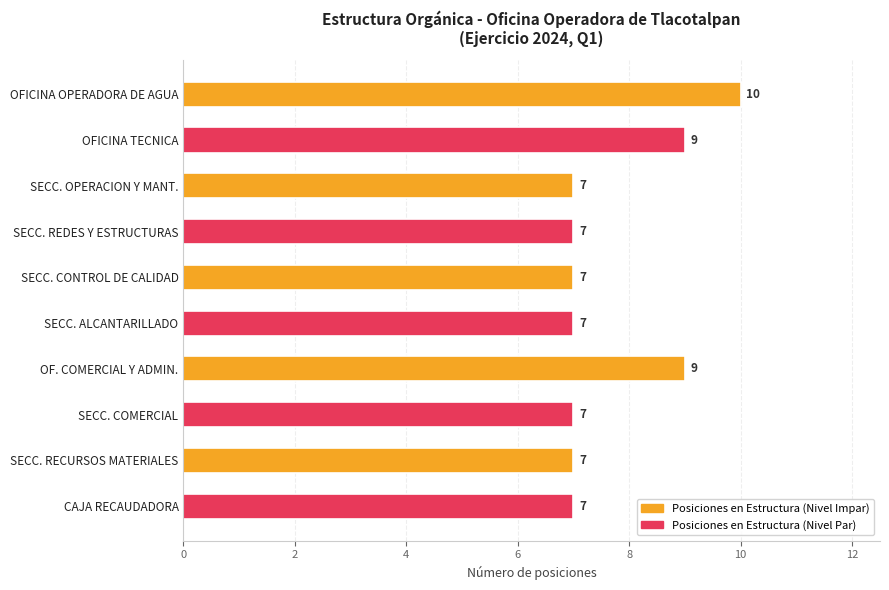

Which has a higher value, OF. COMERCIAL Y ADMIN. or OFICINA OPERADORA DE AGUA?

OFICINA OPERADORA DE AGUA